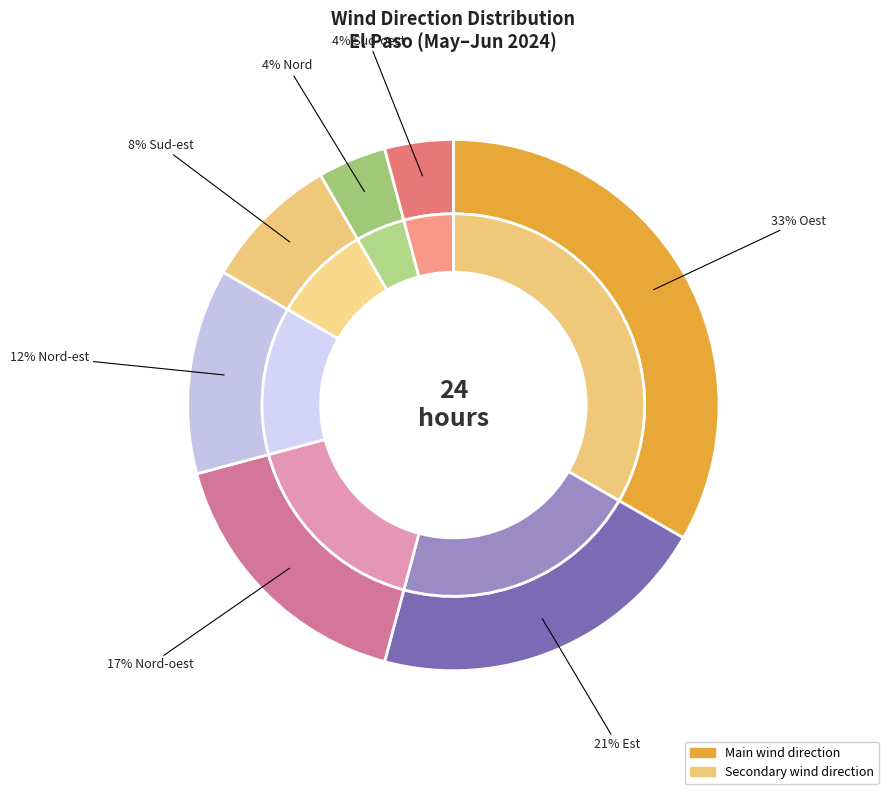

Between Nord-oest and Nord, which is larger?

Nord-oest